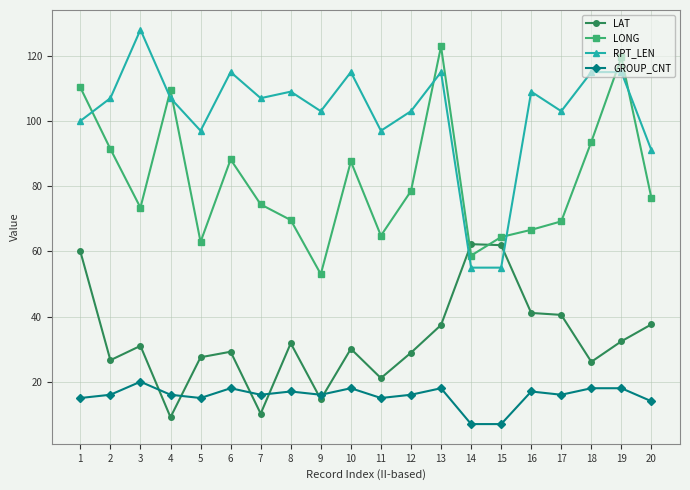

Which series has the largest range (max minus min)?

RPT_LEN